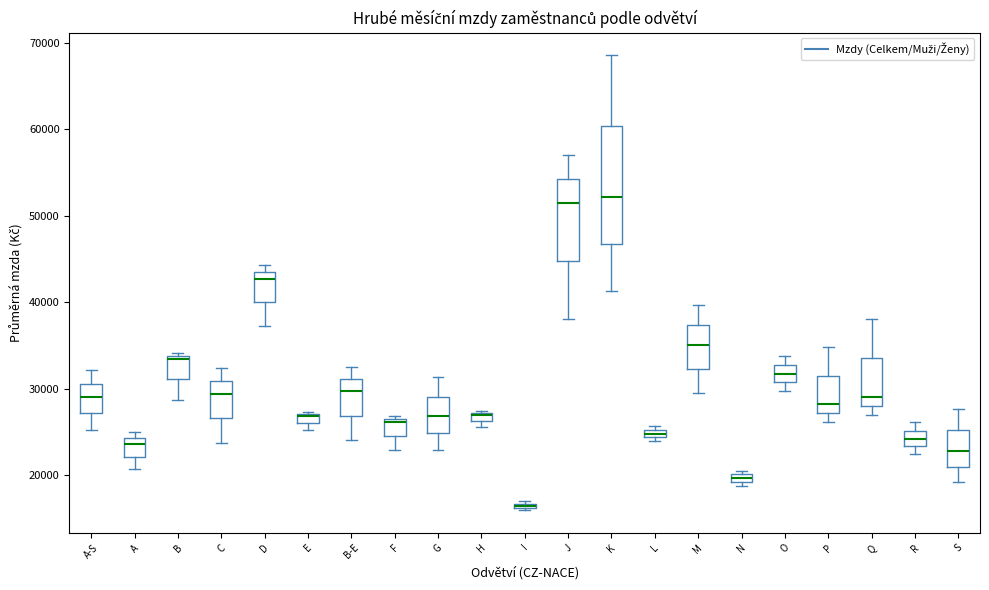

Which box is the tallest, from its lower edge to its upper edge?

K